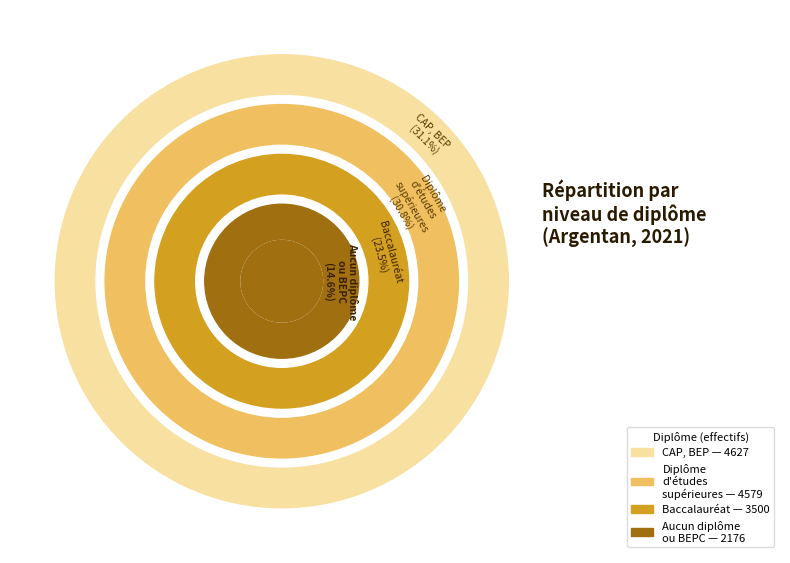

What is the change in value from Baccalauréat to CAP, BEP?

+1126.6